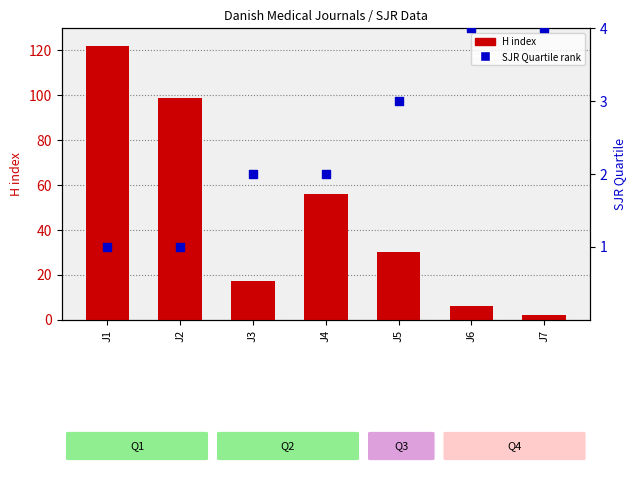

At how many categories does at least one series exceed 8?

5